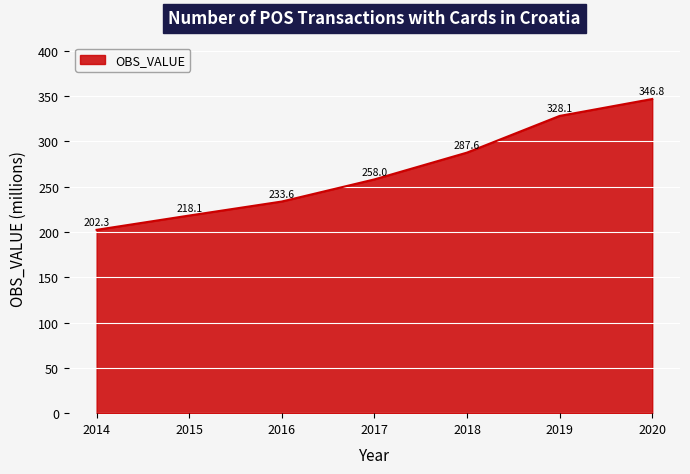

How many distinct data groups are displayed?

1